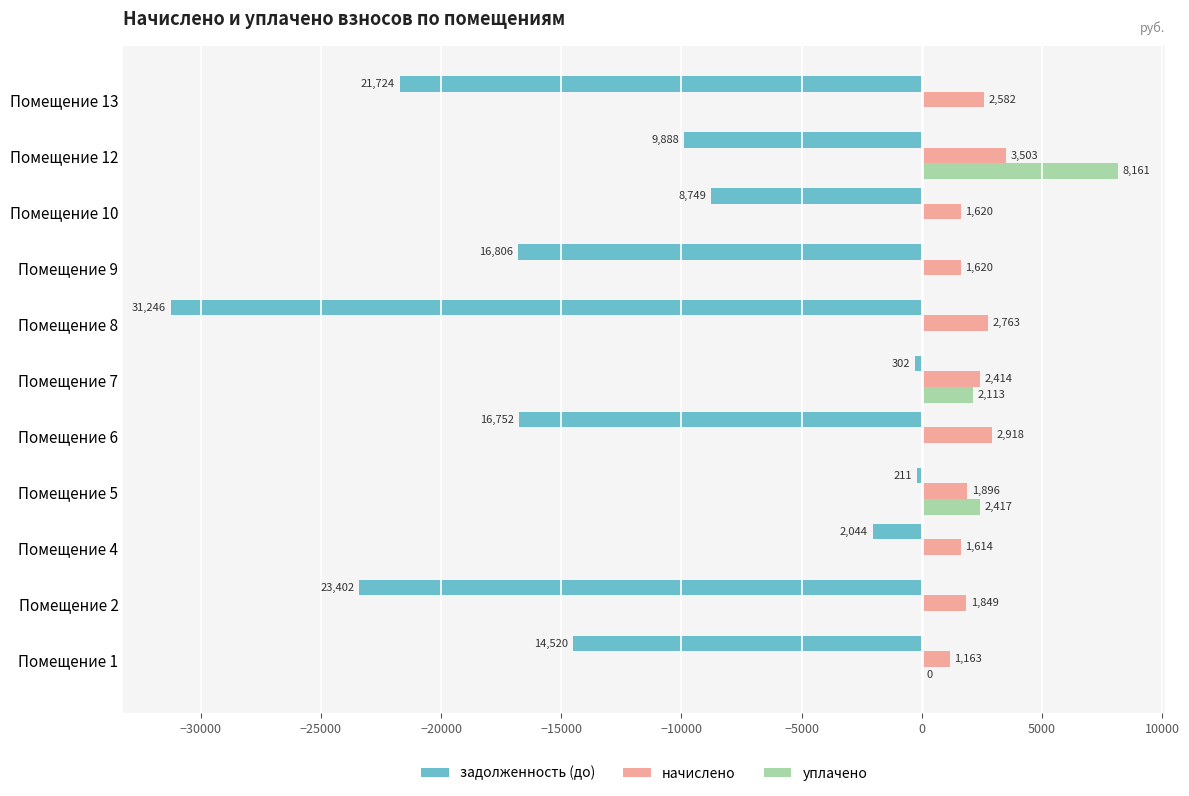

Where is начислено nearest to the value 2332?

Помещение 7